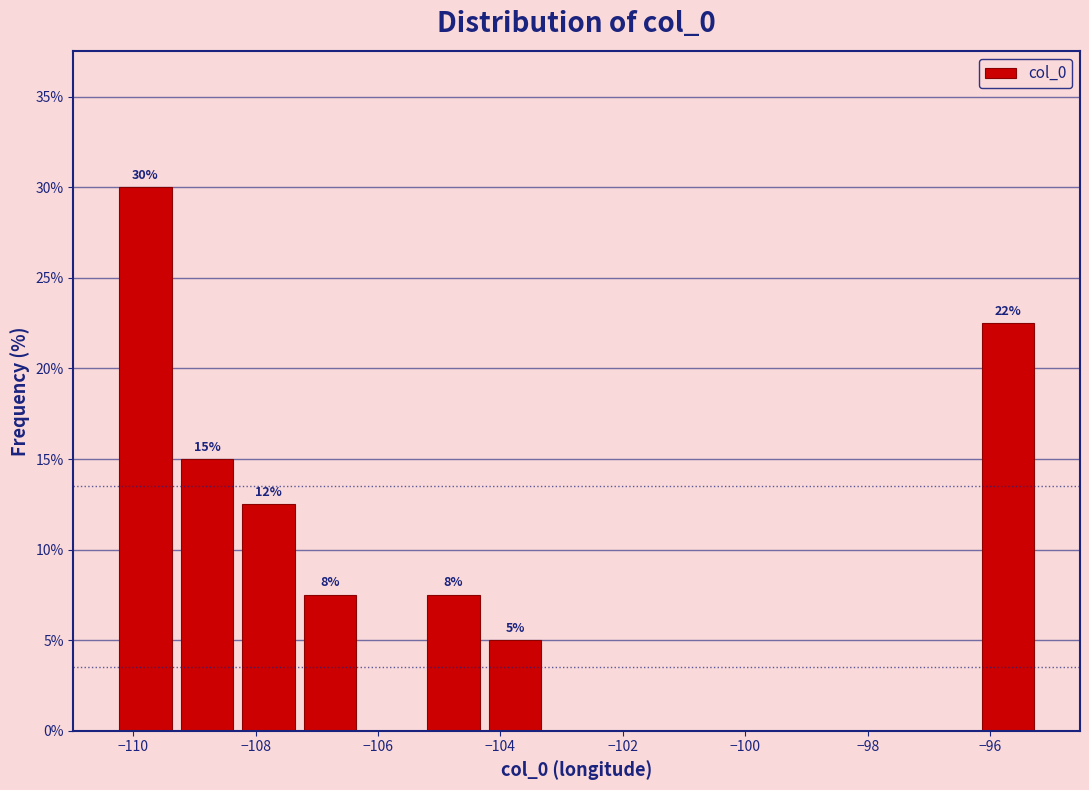

Which range on the x-axis has the tallest bar?

-110.4 to -109.2